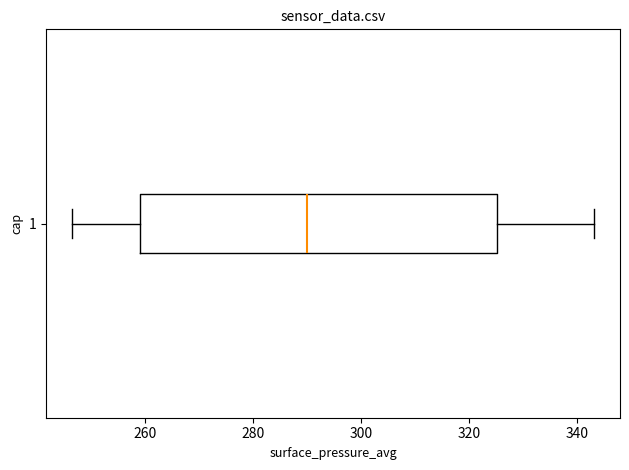

Read this box plot against the x-axis: the position of the median line, the range covered by the box, and the ends of both whiskers. The values are not printed on the chart, so give them approximately, as read against the axis.

median 290, box 260 to 326, whiskers 246 to 344